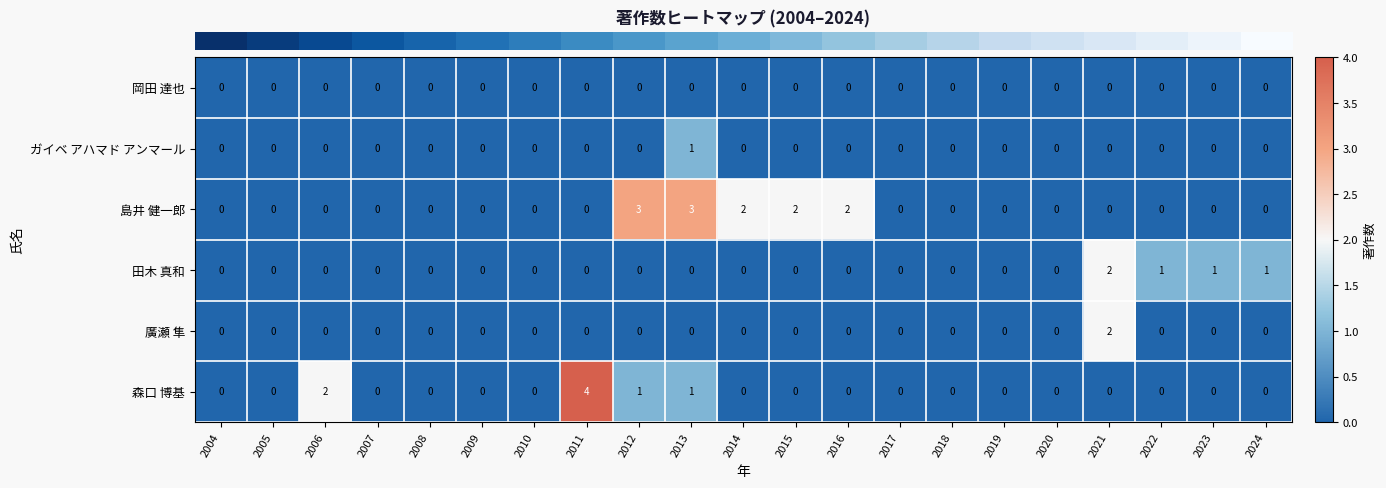

How many categories are shown in the chart?

21